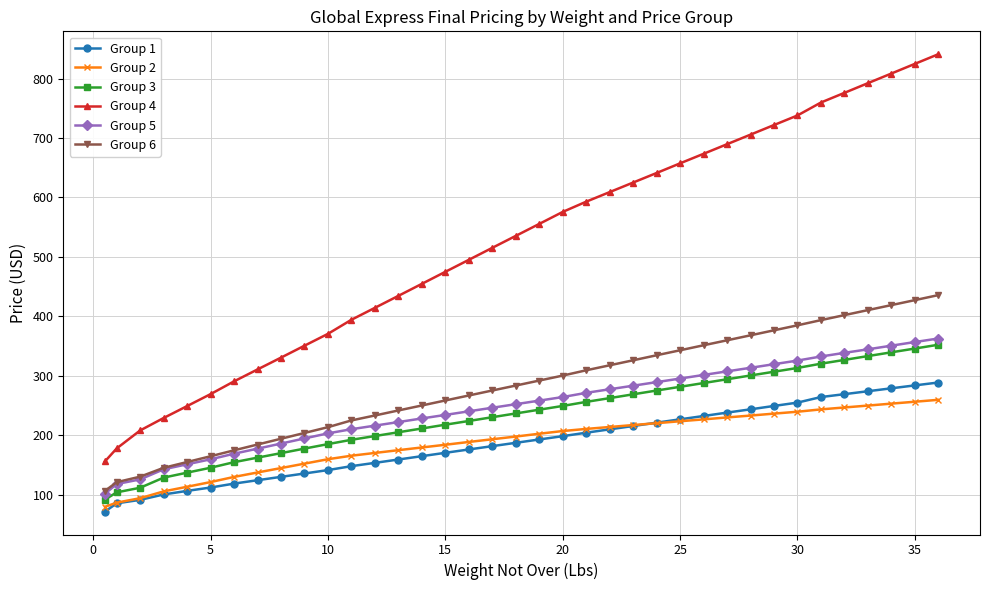

True or false: Group 6 and Group 4 cross at least once.

False